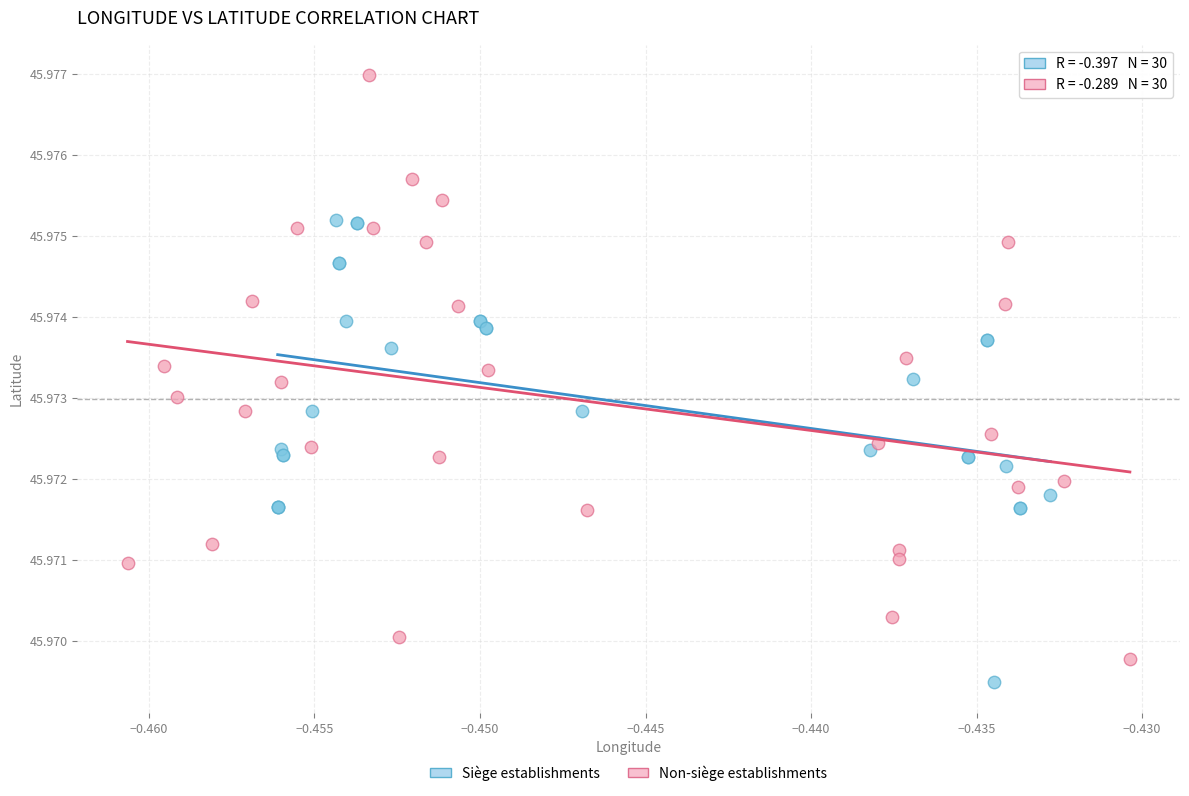

Which series reaches the maximum Y coordinate?

Non-siège establishments